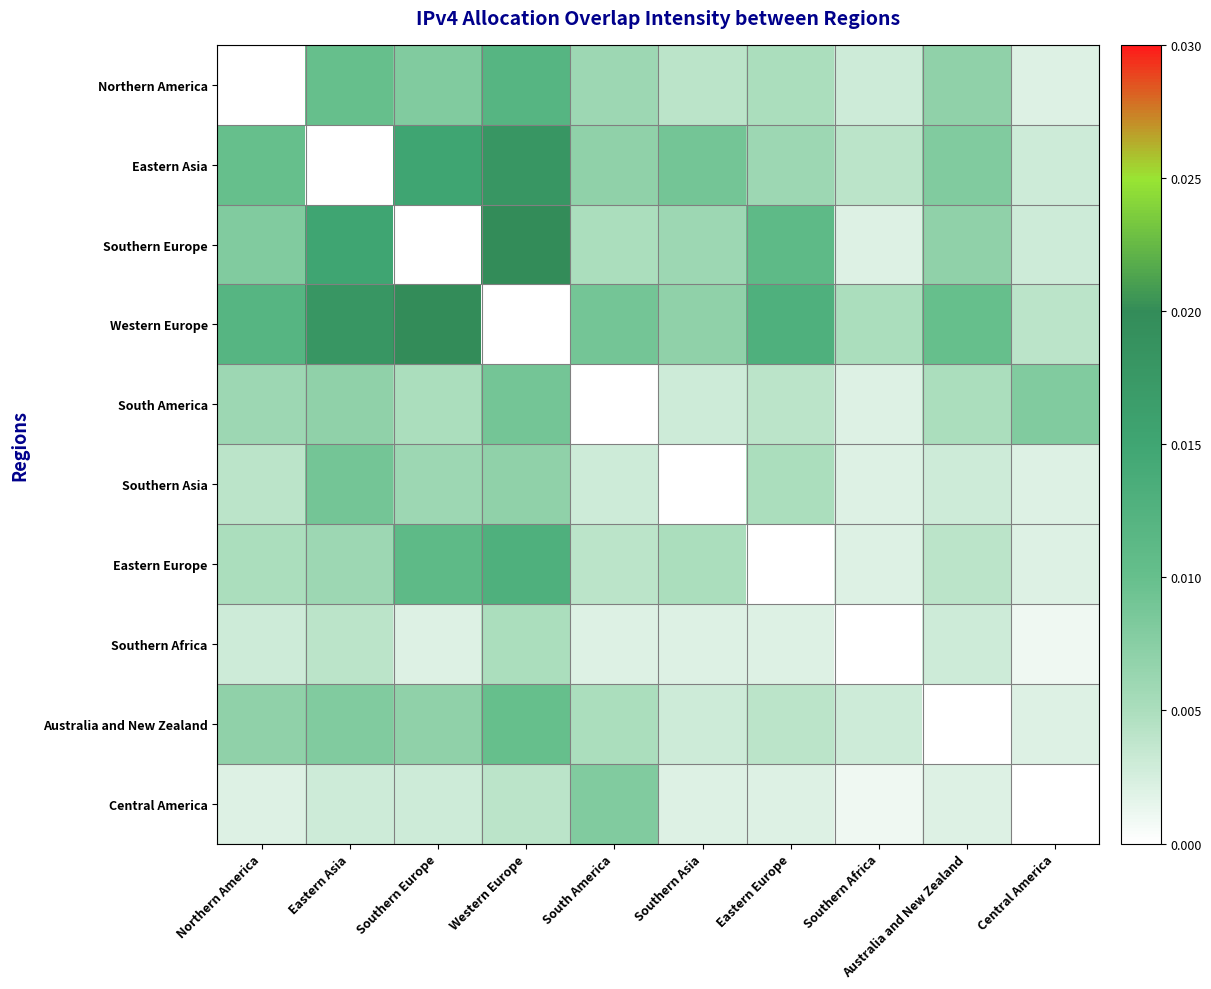

Which label corresponds to the smallest value in the chart?

Northern America